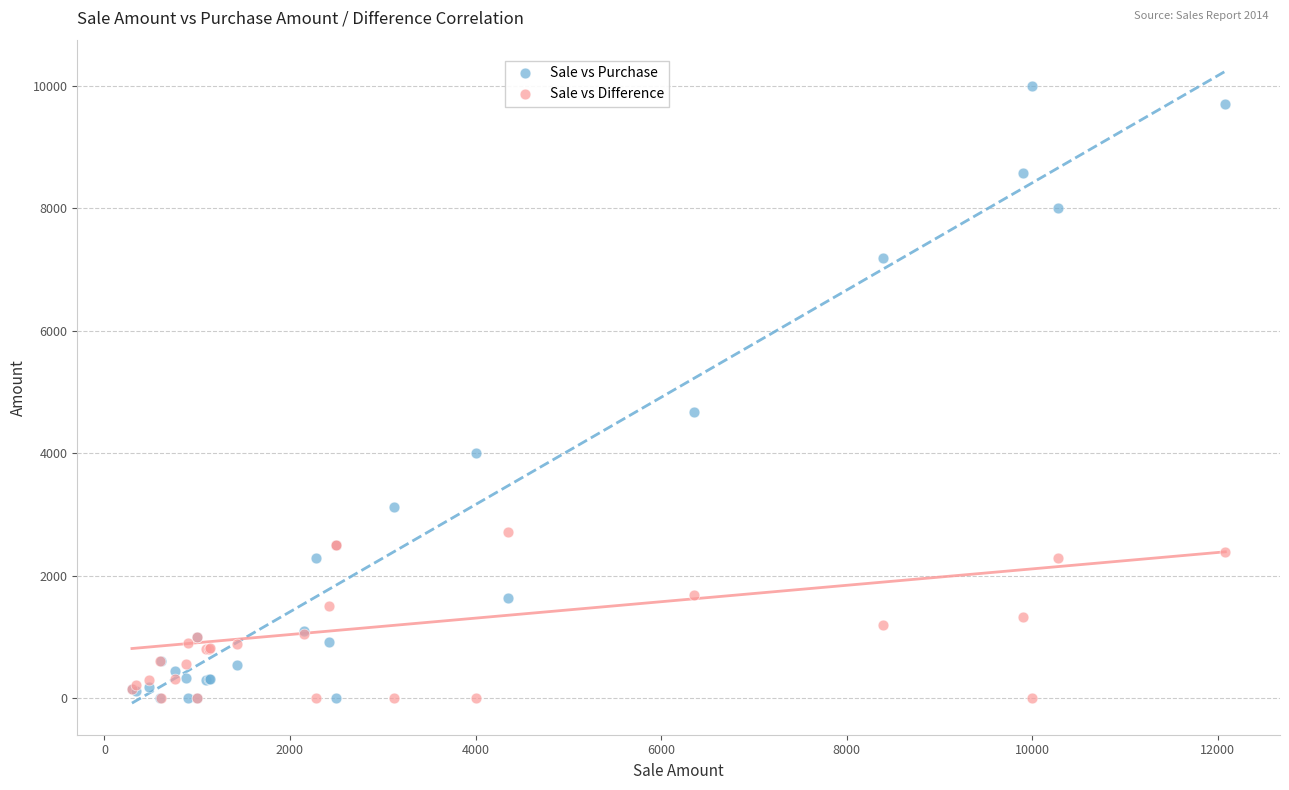

Which series contains the highest Y value?

Sale vs Purchase